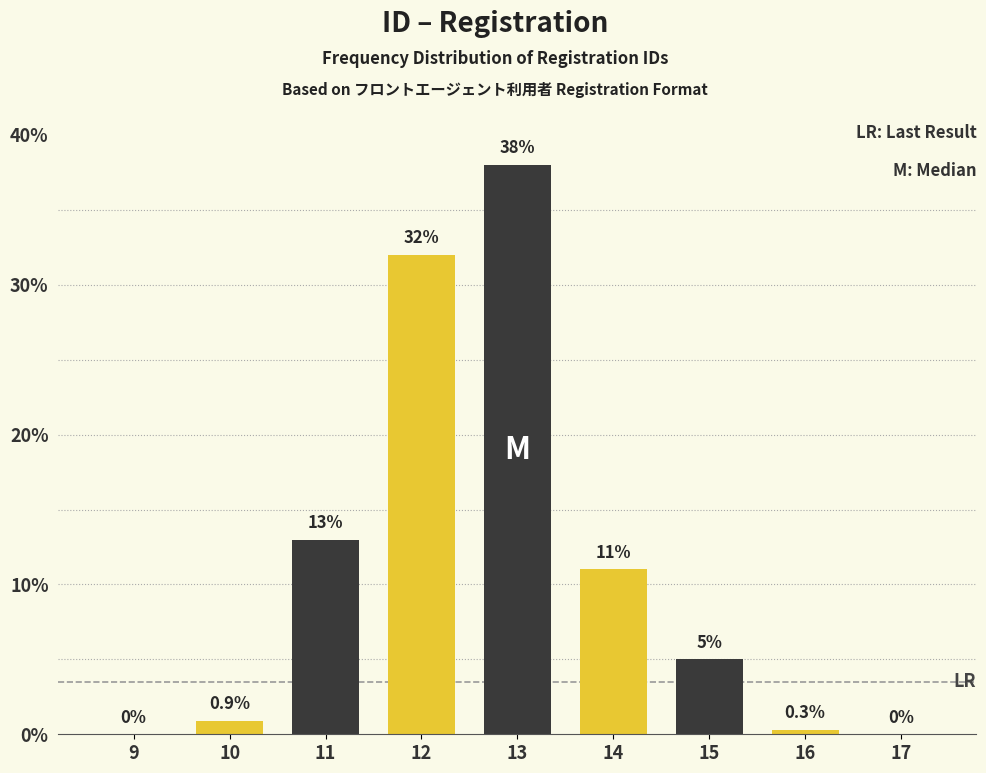

Reading left to right, transcribe all the data shown in this chart.

9=0.0	10=0.9	11=13.0	12=32.0	13=38.0	14=11.0	15=5.0	16=0.3	17=0.0